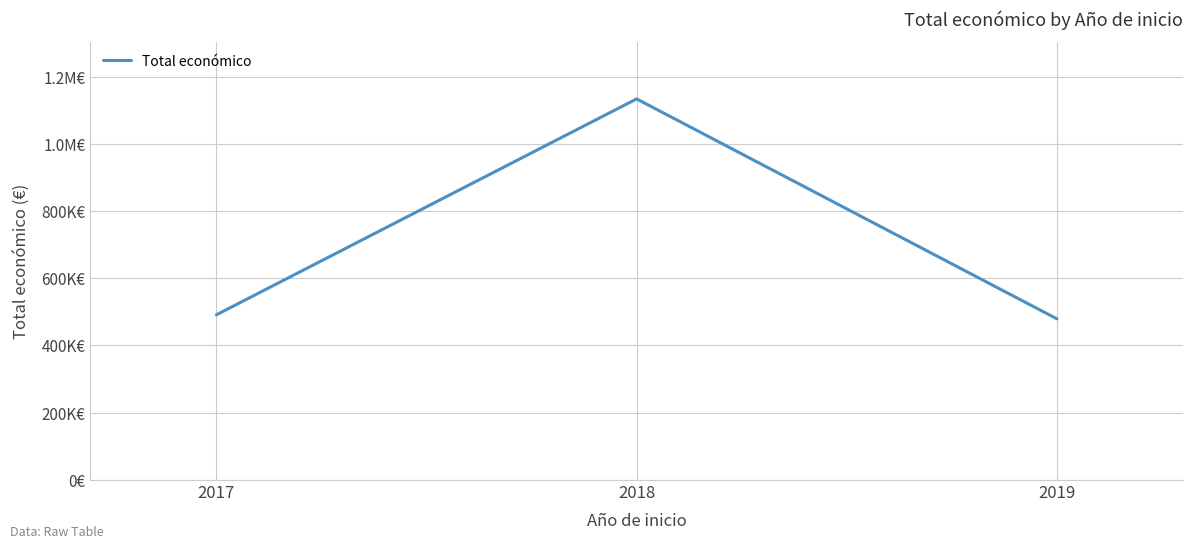

How many distinct data groups are displayed?

1